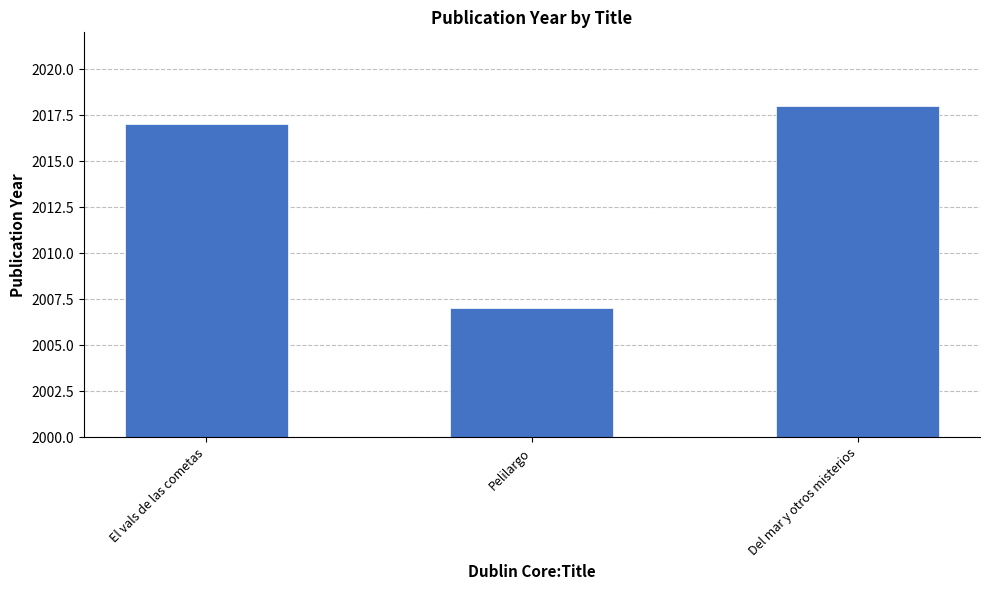

What is the difference between the values at Pelilargo and El vals de las cometas?

10